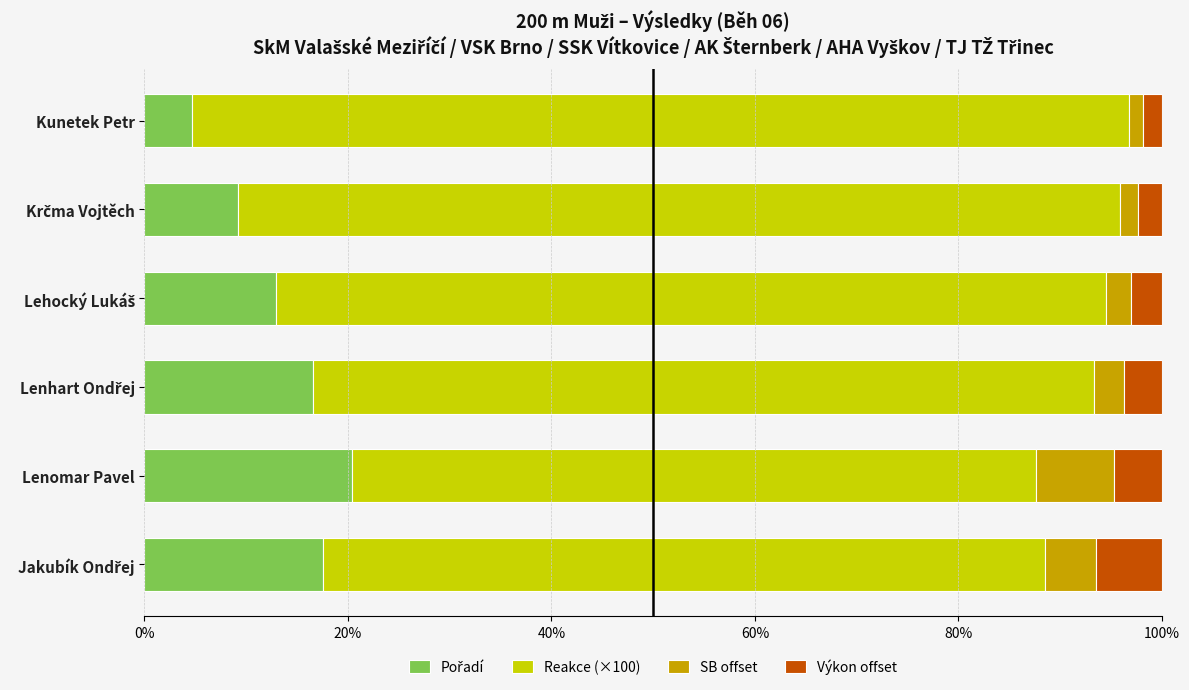

How many distinct data groups are displayed?

4